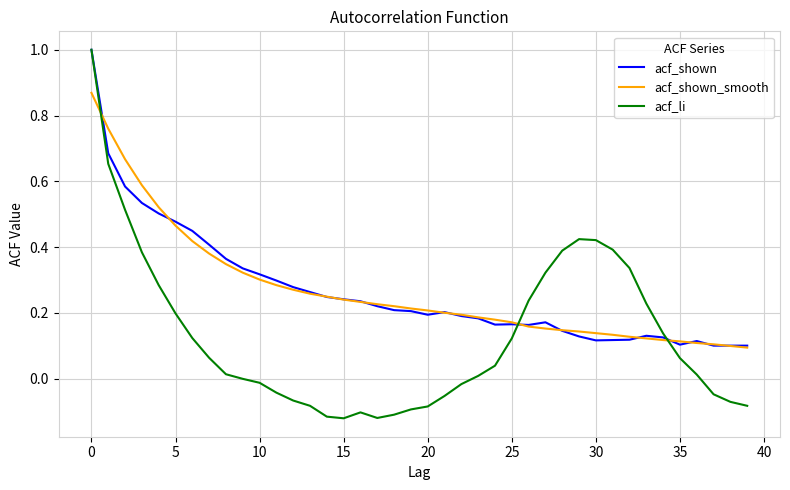

What is the greatest value displayed?

1.0